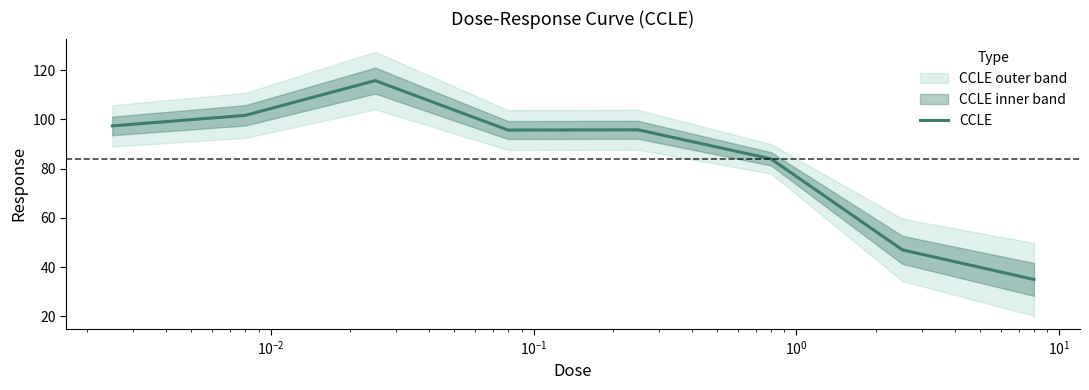

Is this an area chart (filled region under the line)?

No